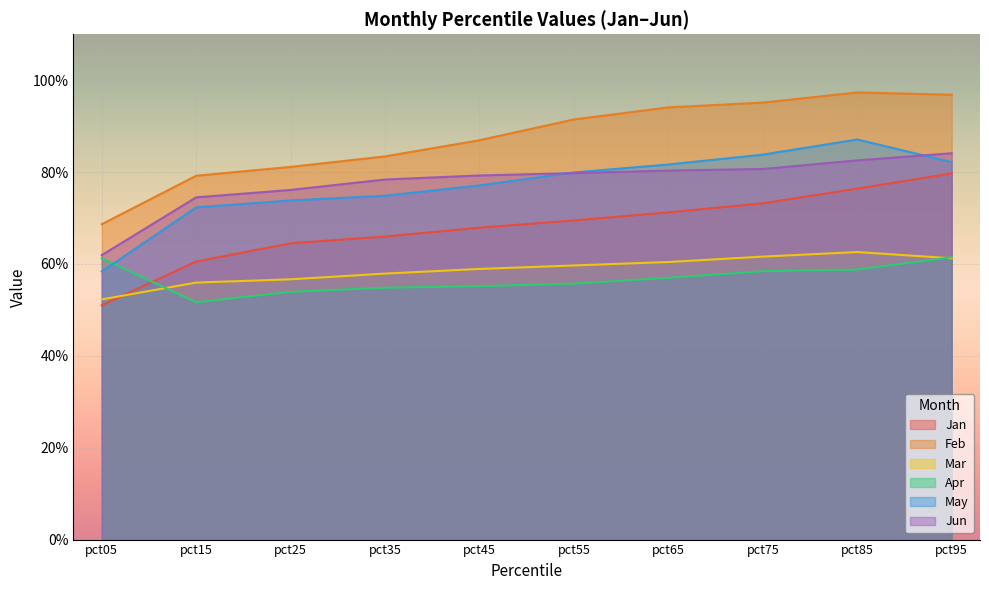

What are all the series names shown in the legend?

Jan, Feb, Mar, Apr, May, Jun